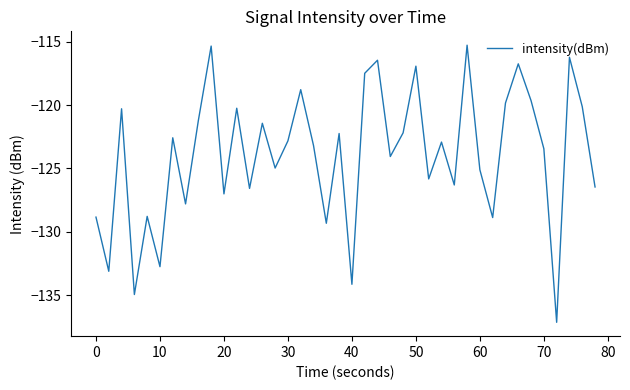

What is the difference between the maximum and minimum values?

21.8